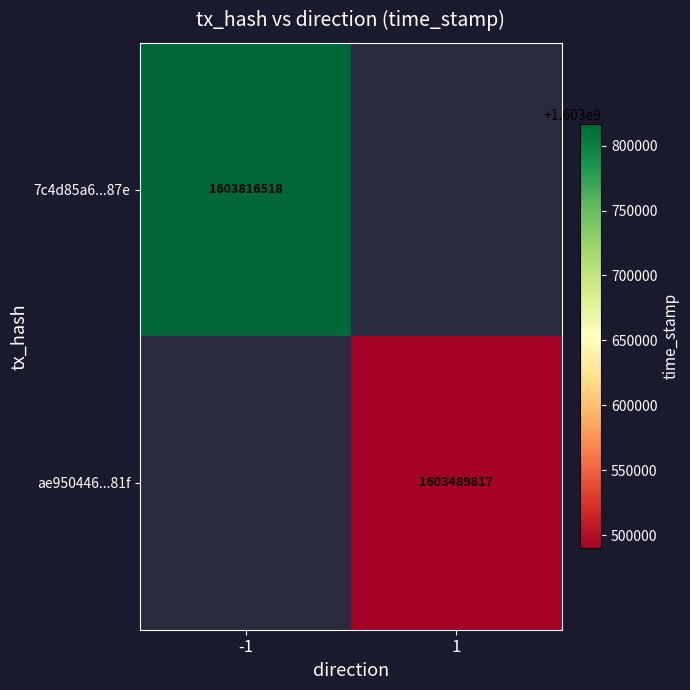

The 7c4d85a6...87e series shows 2424272288 at -1. True or false?

False